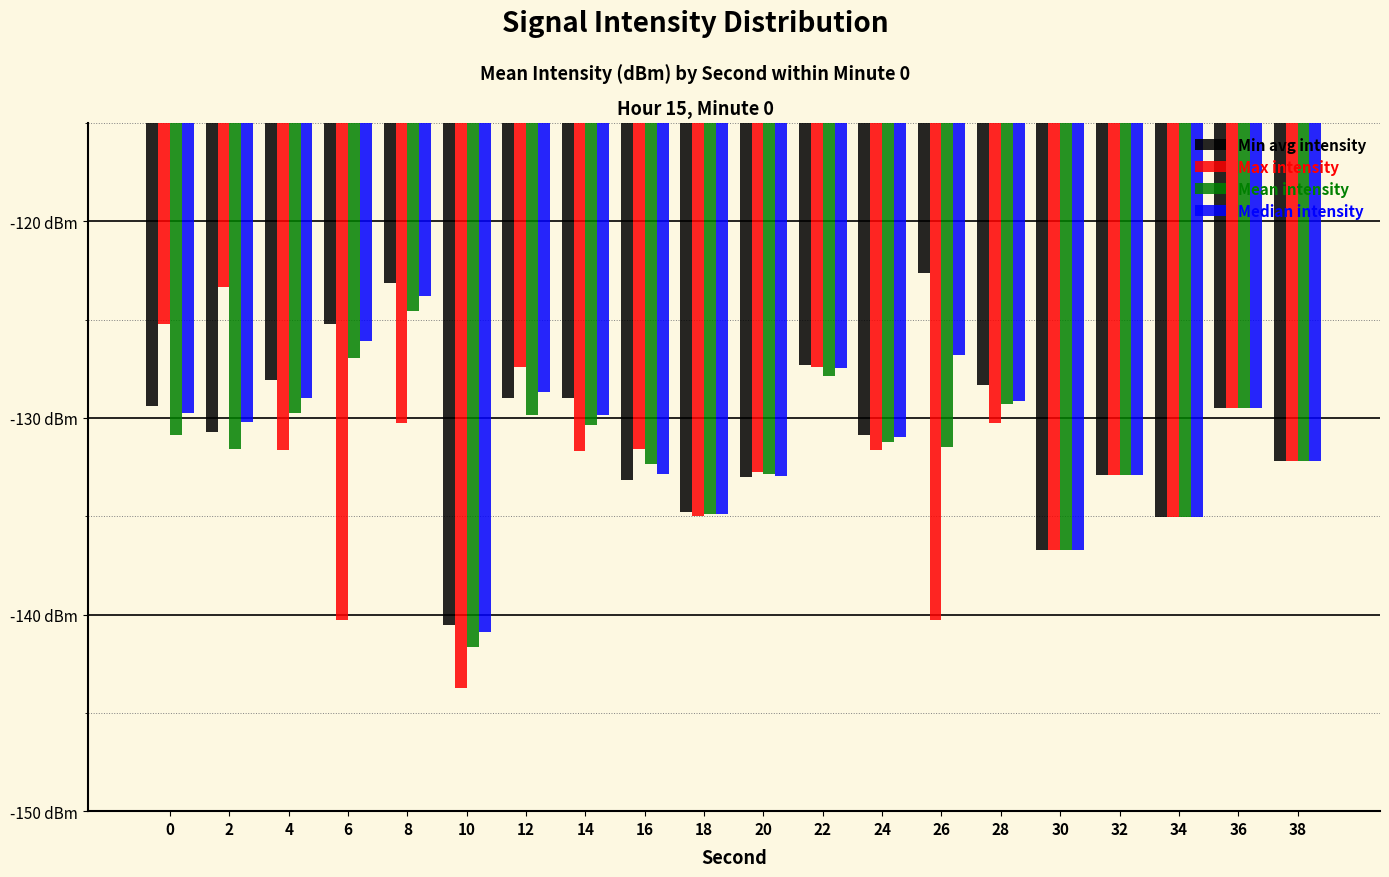

The Mean intensity series shows -141.6 at 10. True or false?

True